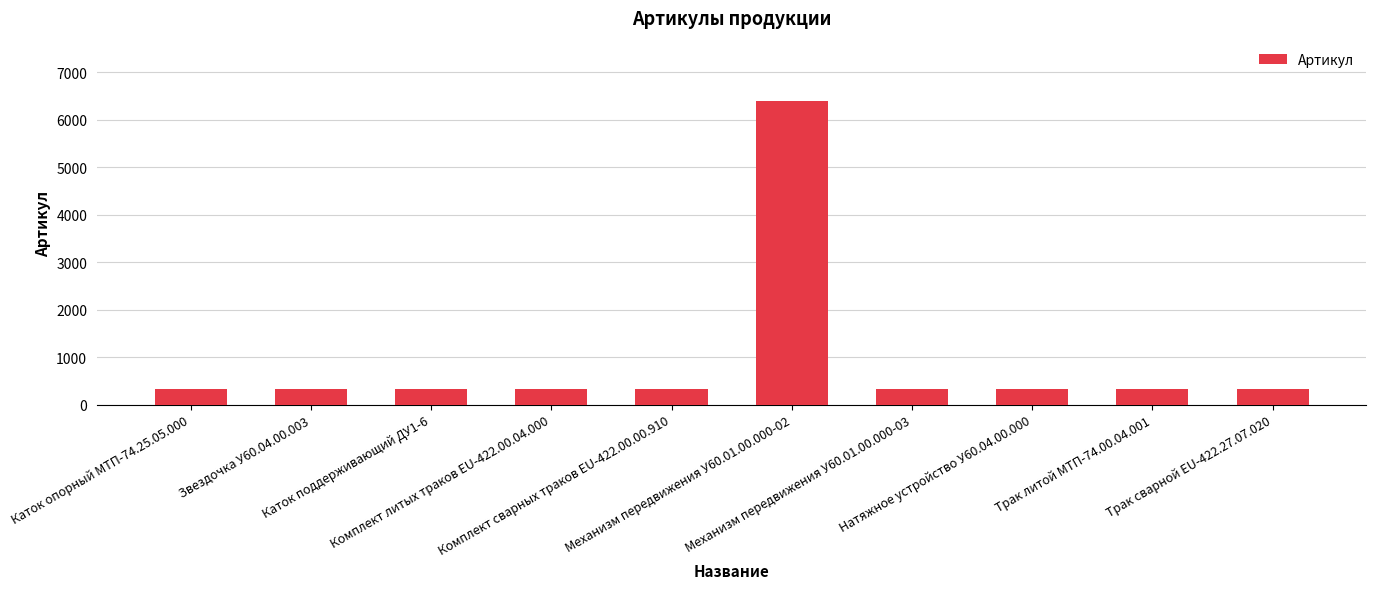

What is the average value?

932